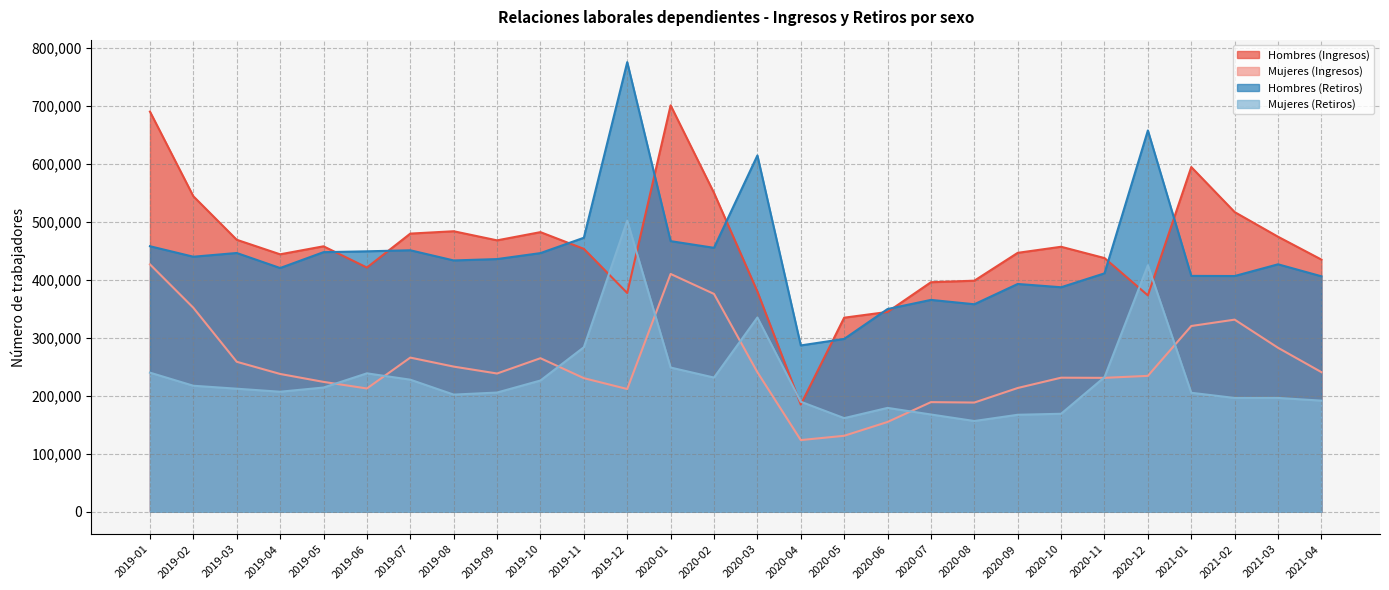

What is the difference between the maximum and minimum values in the Mujeres (Retiros) series?

345794